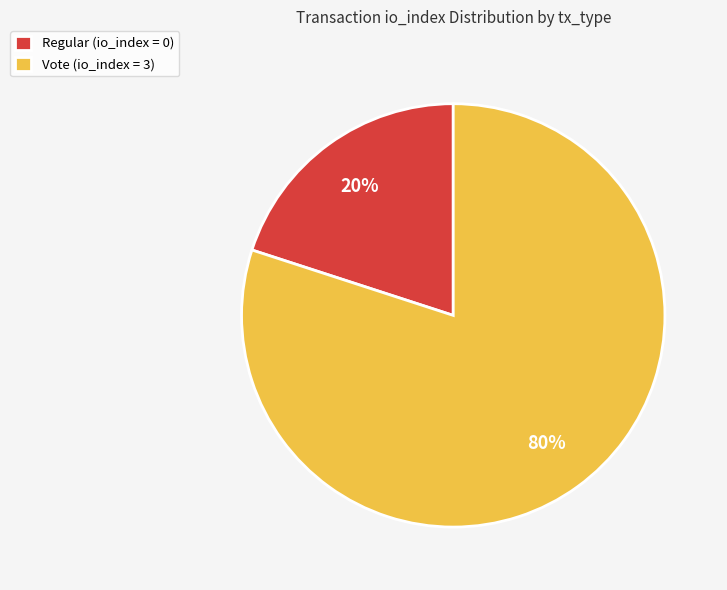

Which has a higher value, Vote or Regular?

Vote